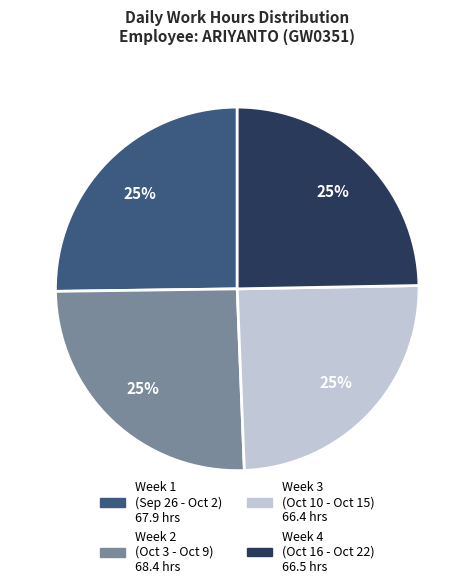

How many segments does this pie chart have?

4